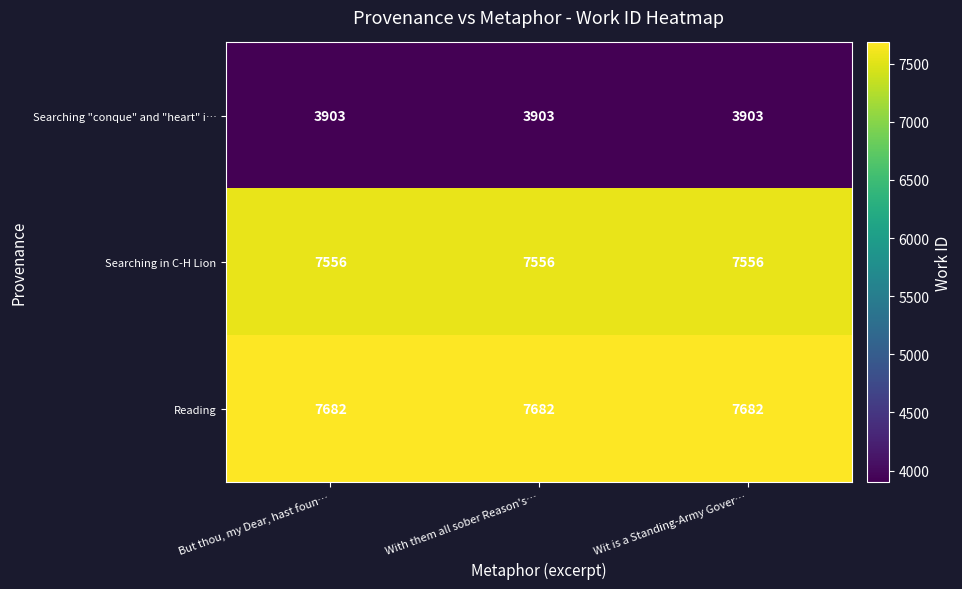

Rank the series at Wit is a Standing-Army Gover… from highest to lowest value.

Reading, Searching in C-H Lion, Searching "conque" and "heart" i…